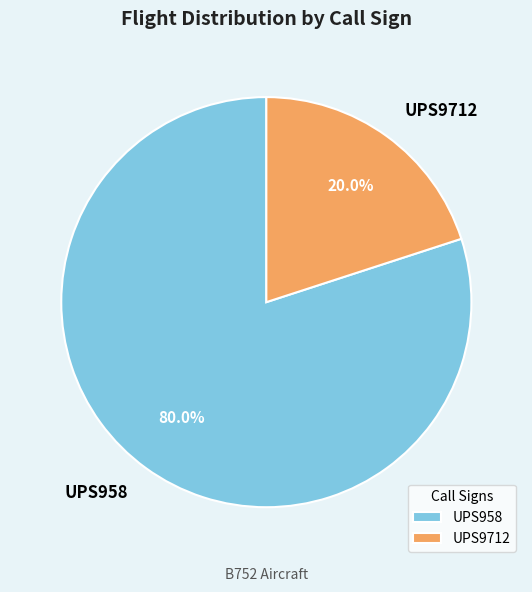

To the nearest percent, what portion does UPS958 represent?

80%